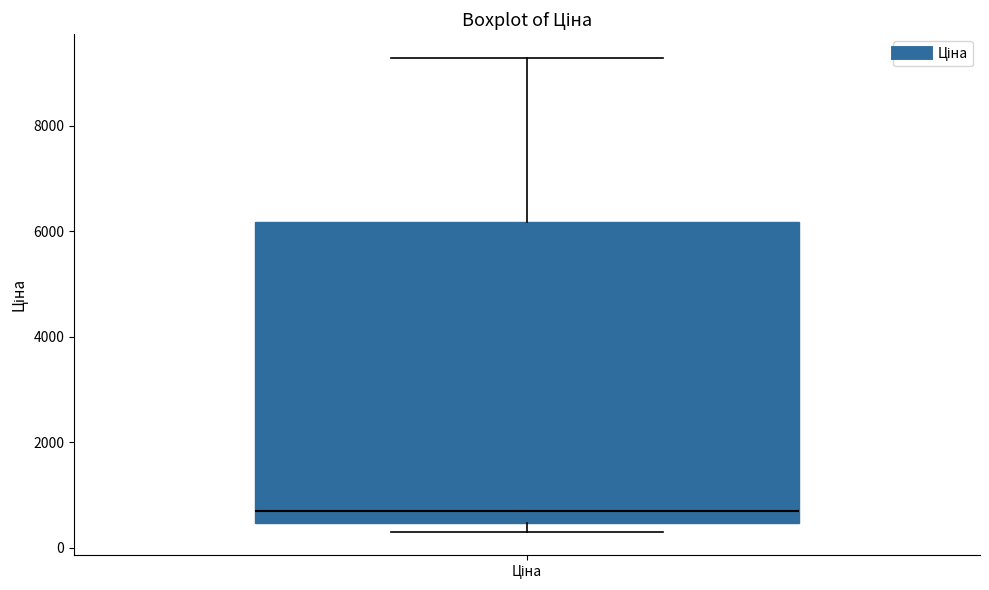

Where is the lower edge of the box for Ціна on the y-axis? The values are not printed on the chart, so give them approximately, as read against the axis.

400